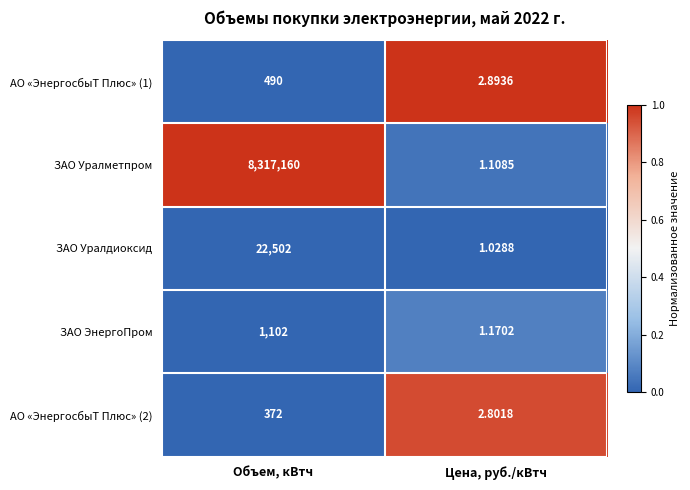

At which category is the sum across all series the highest?

Объем, кВтч